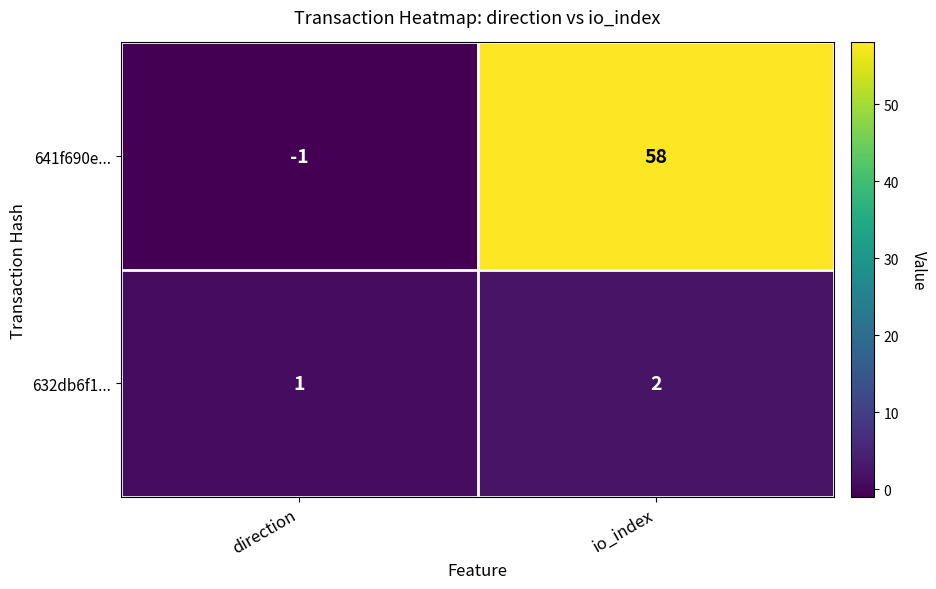

What is the difference between the 641f690e... values at direction and io_index?

59